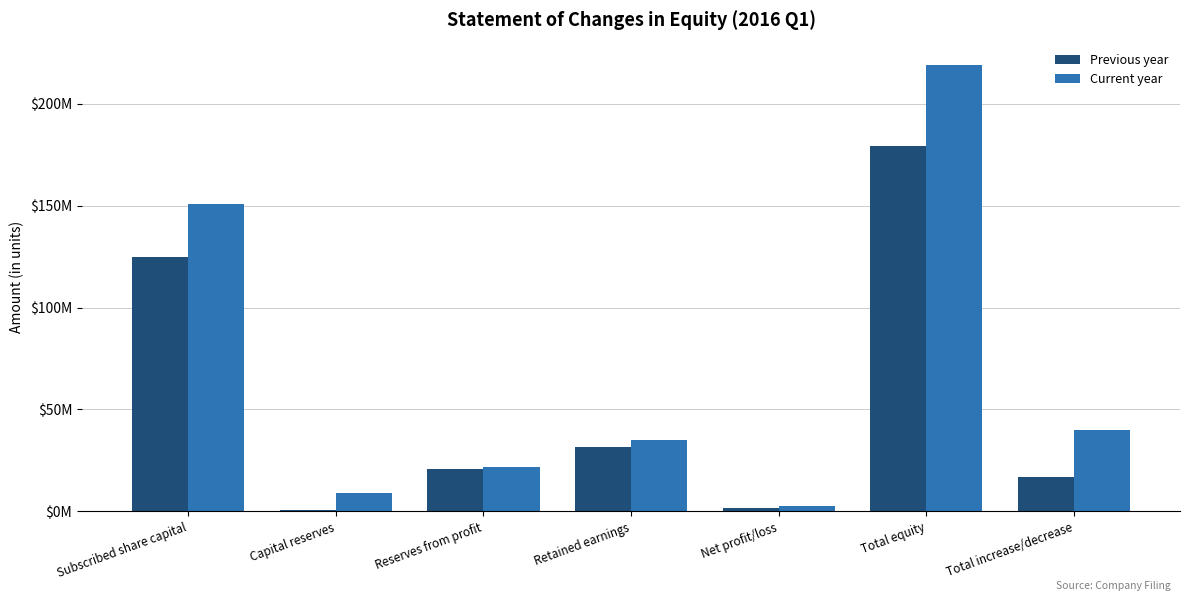

At which label does Current year first exceed 34903514?

Subscribed share capital